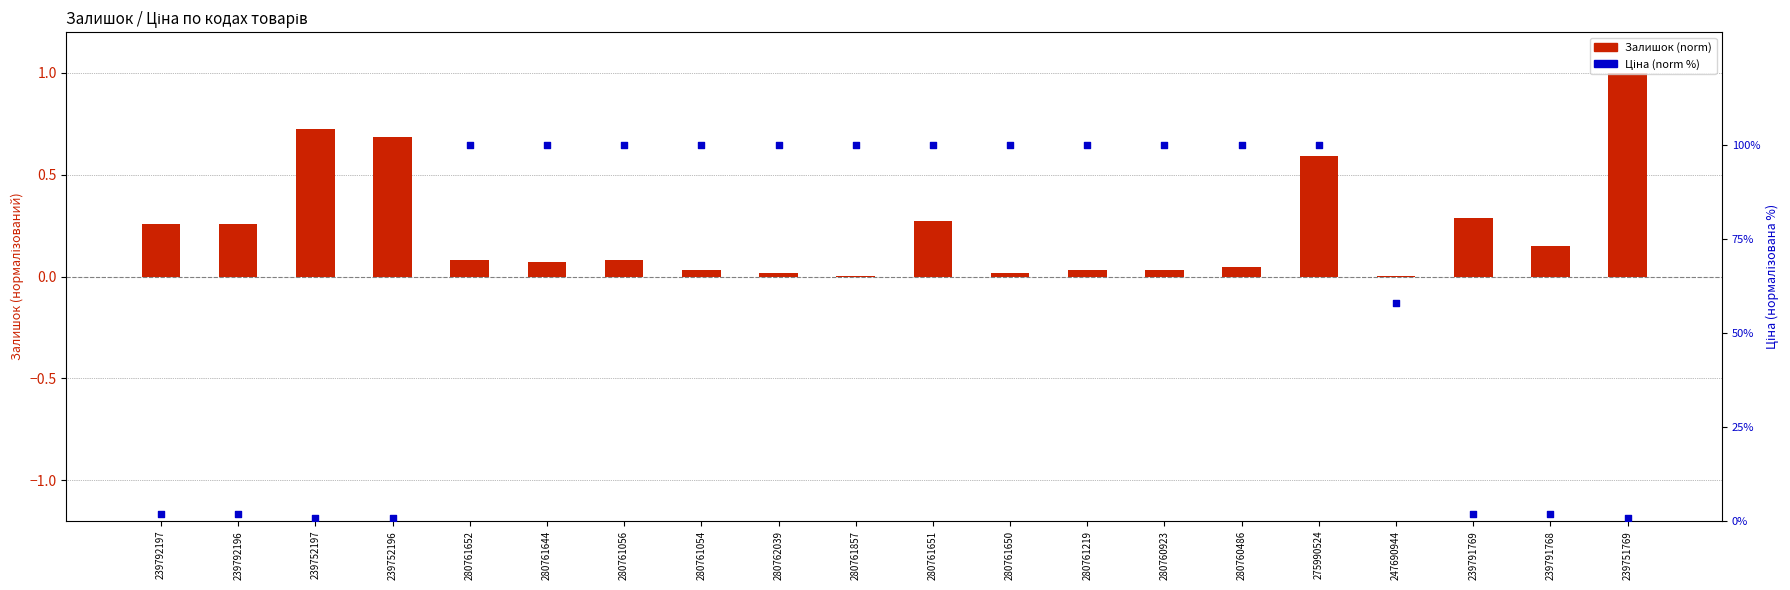

At how many categories does at least one series exceed 1?

17